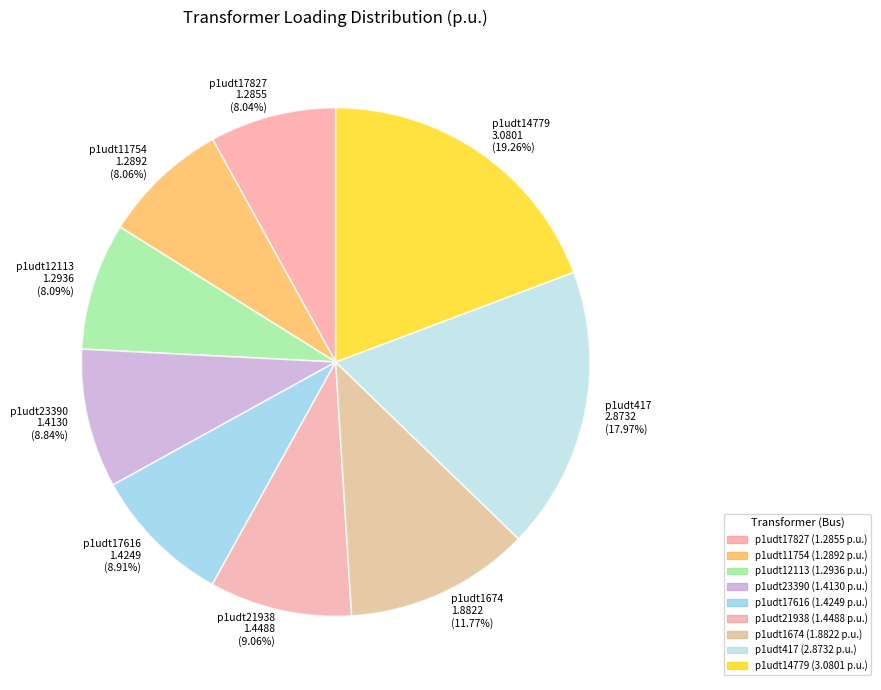

Is there a majority slice in this chart?

No